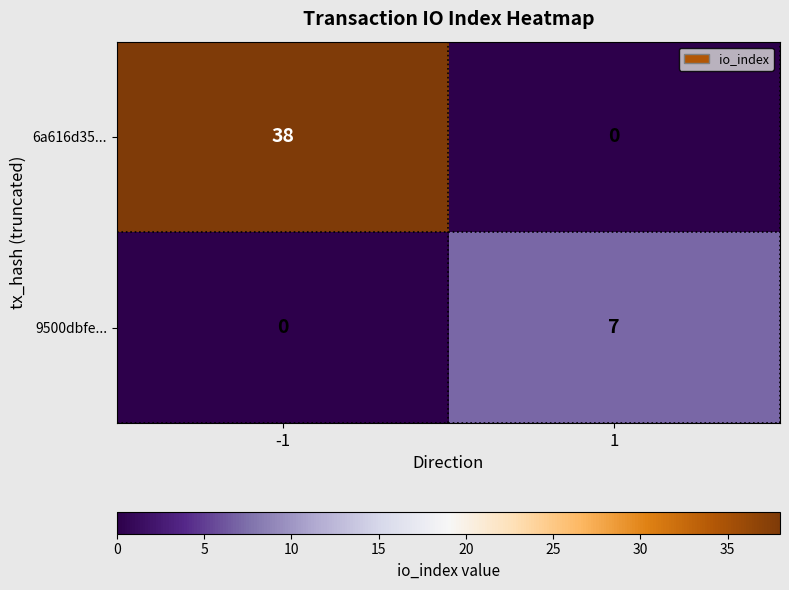

Rank the series by their maximum value, from lowest to highest.

9500dbfe..., 6a616d35...